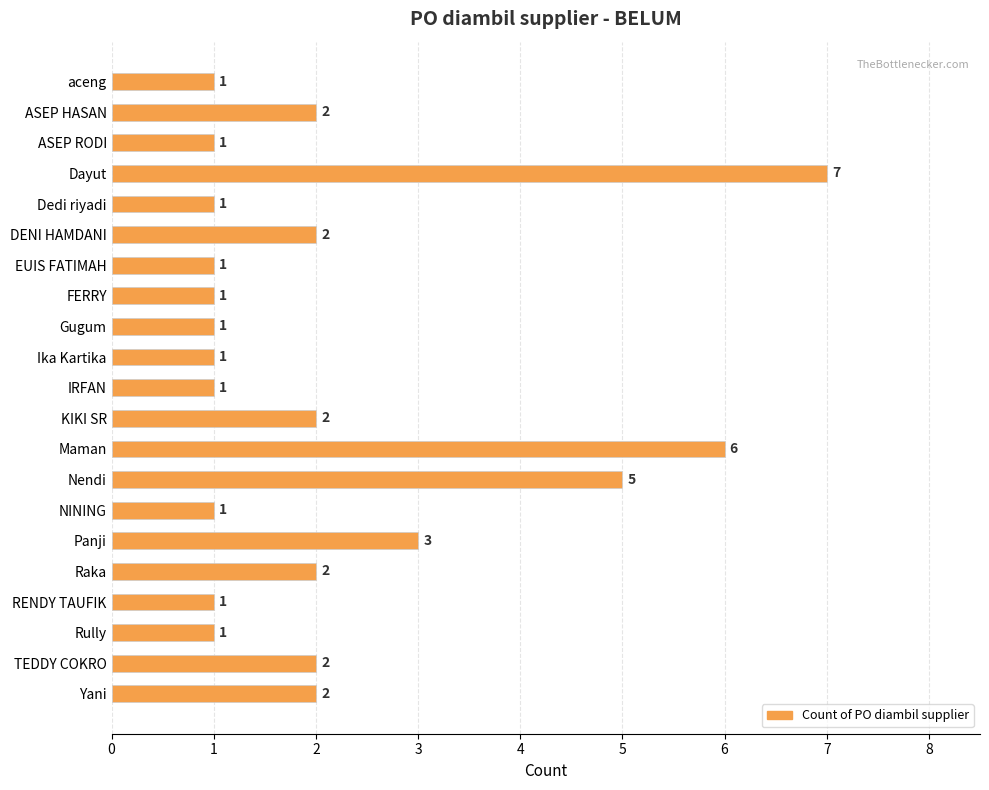

The chart shows a value of 2 at ASEP RODI. True or false?

False